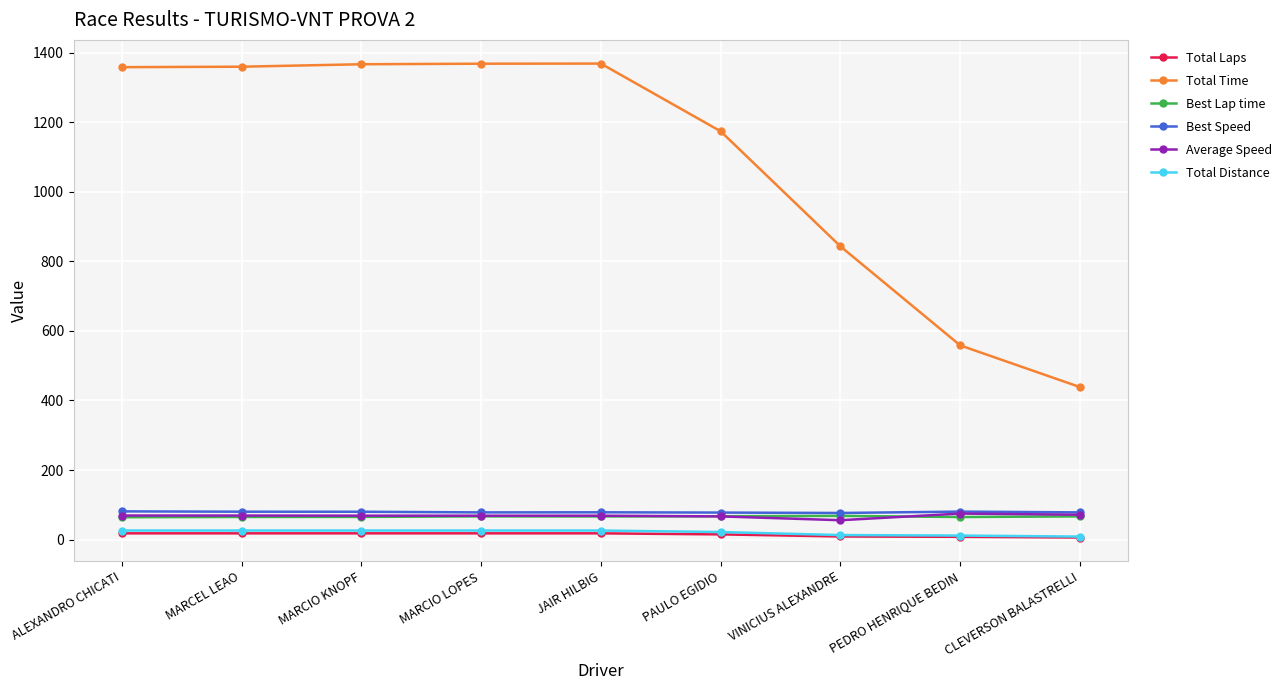

The value of Total Time at CLEVERSON BALASTRELLI is 438.4. True or false?

True